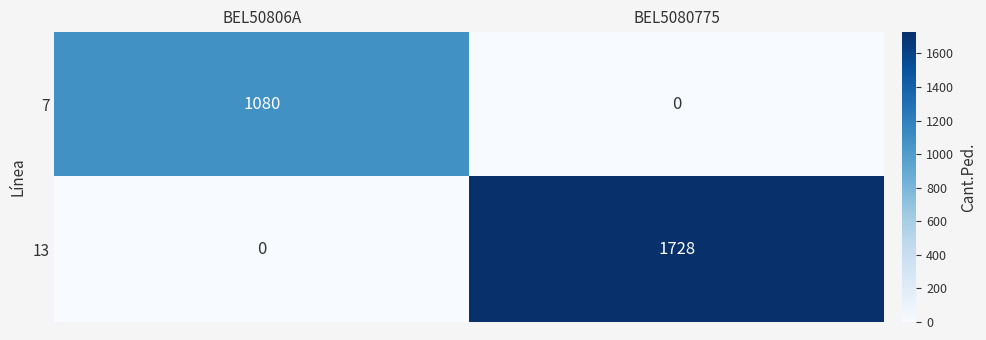

The 13 series shows 1728 at BEL5080775. True or false?

True